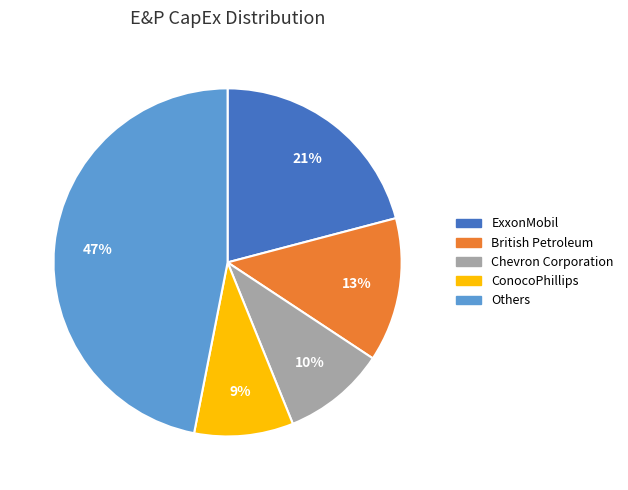

Is there a majority slice in this chart?

No